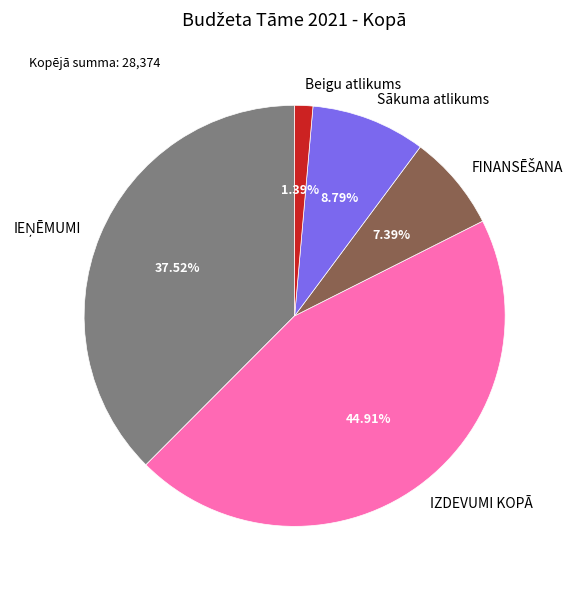

Which has a higher value, Sākuma atlikums or IZDEVUMI KOPĀ?

IZDEVUMI KOPĀ